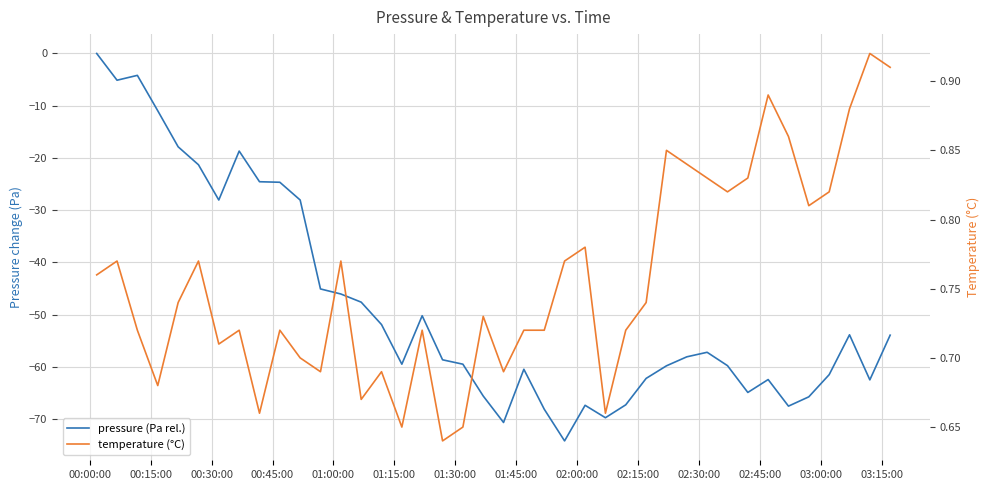

Which series has the largest range (max minus min)?

pressure (Pa rel.)